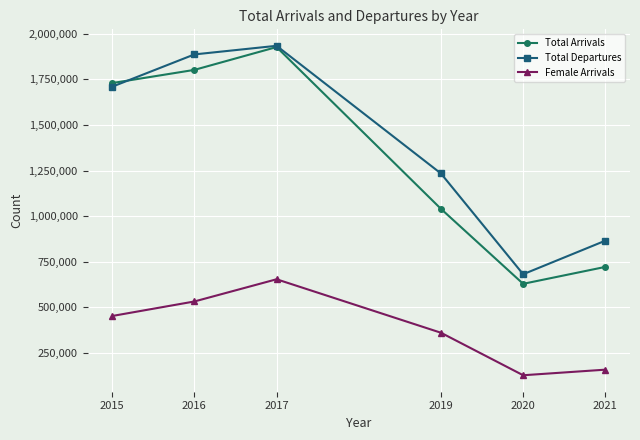

What is the value of the Female Arrivals point at the 4th from the left?

361397